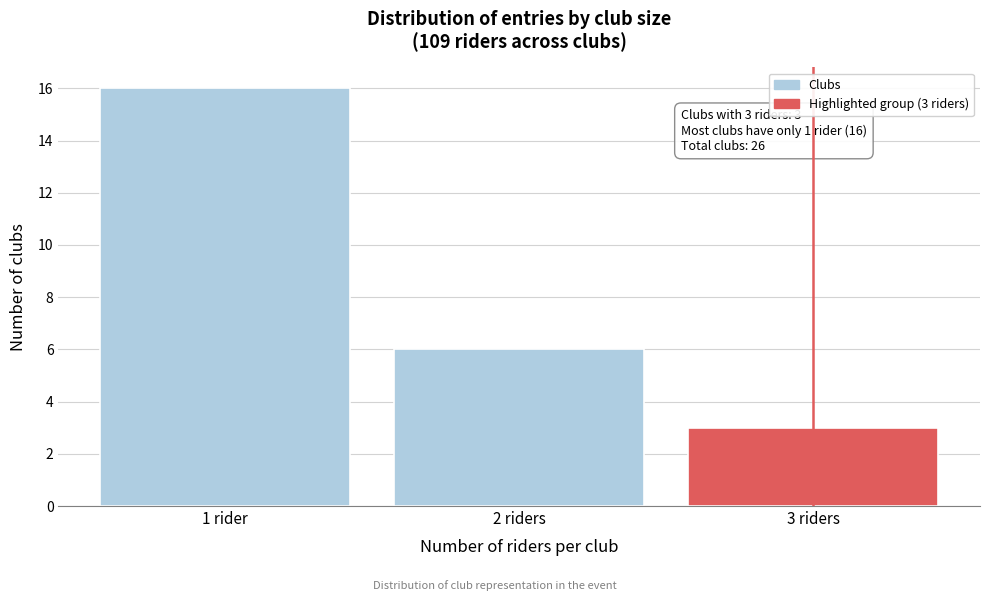

Reading left to right, list all the values displayed in this chart.

1 rider=16	2 riders=6	3 riders=3